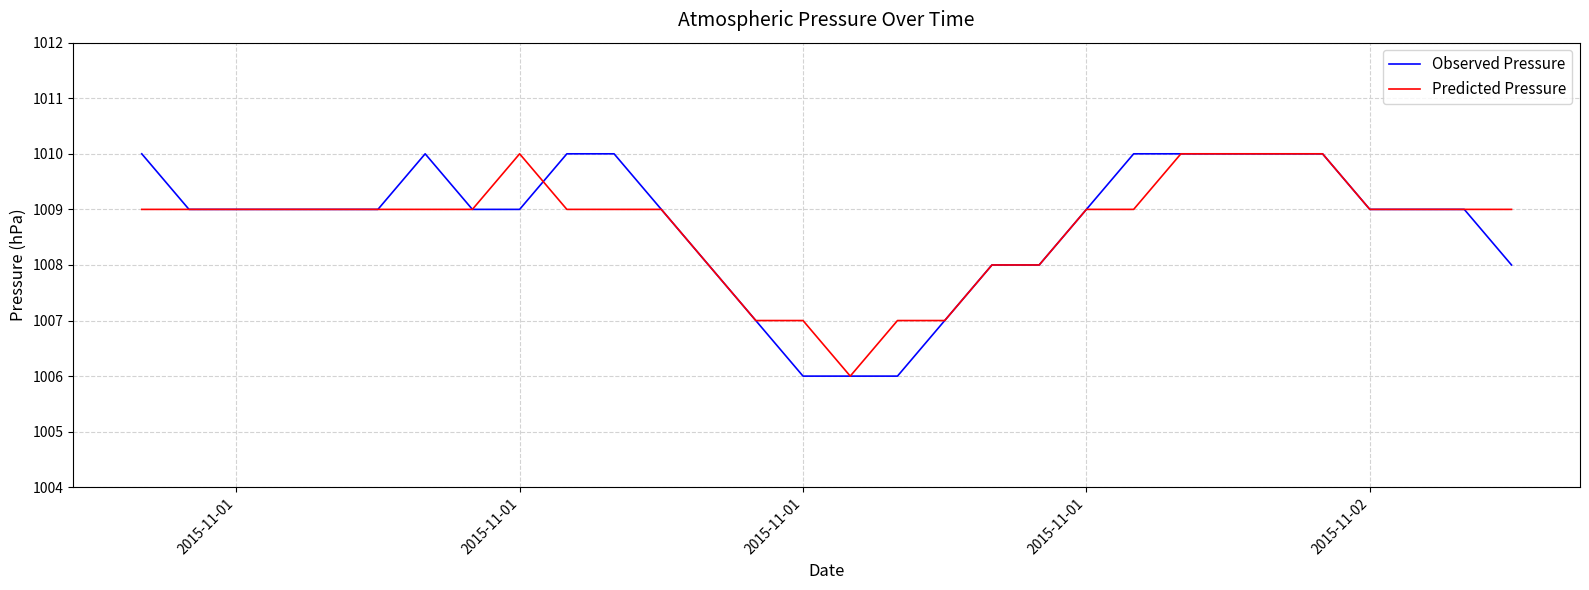

Does the chart have visible grid lines?

Yes